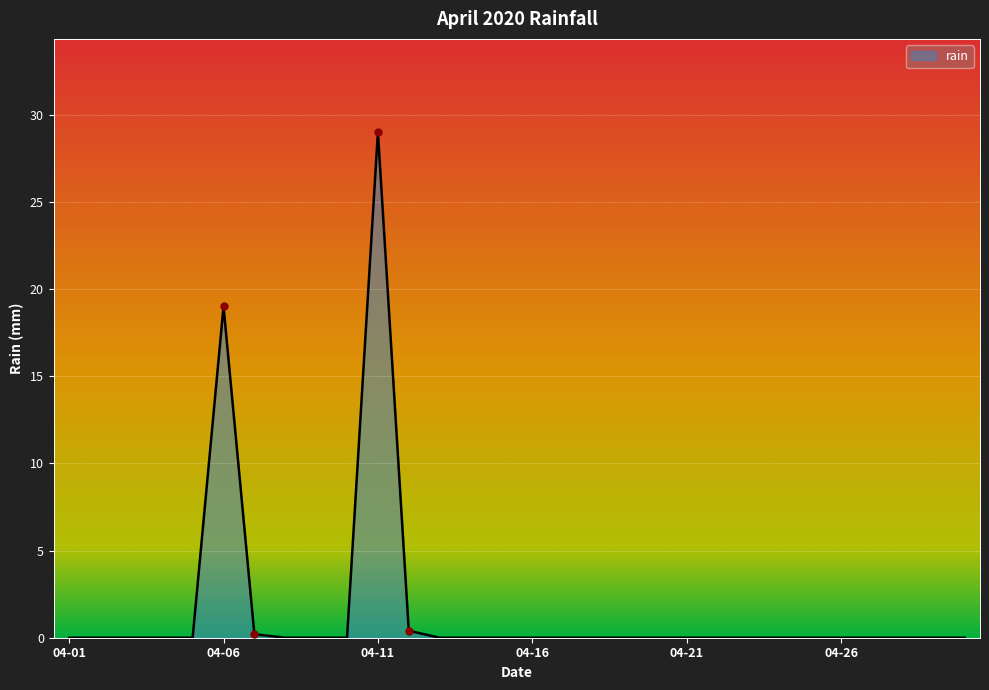

What is the difference between the maximum and minimum values?

29.0